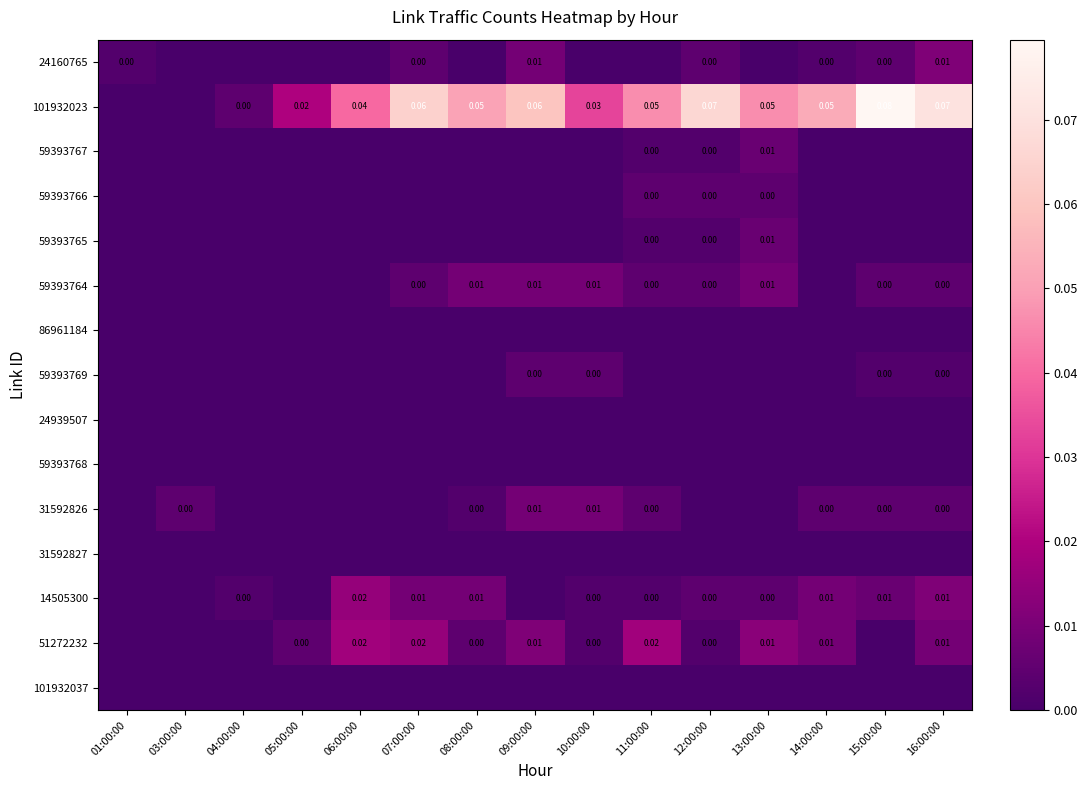

List the series in order of their peak value, highest first.

101932023, 51272232, 14505300, 24160765, 59393764, 31592826, 59393767, 59393765, 59393766, 59393769, 86961184, 24939507, 59393768, 31592827, 101932037